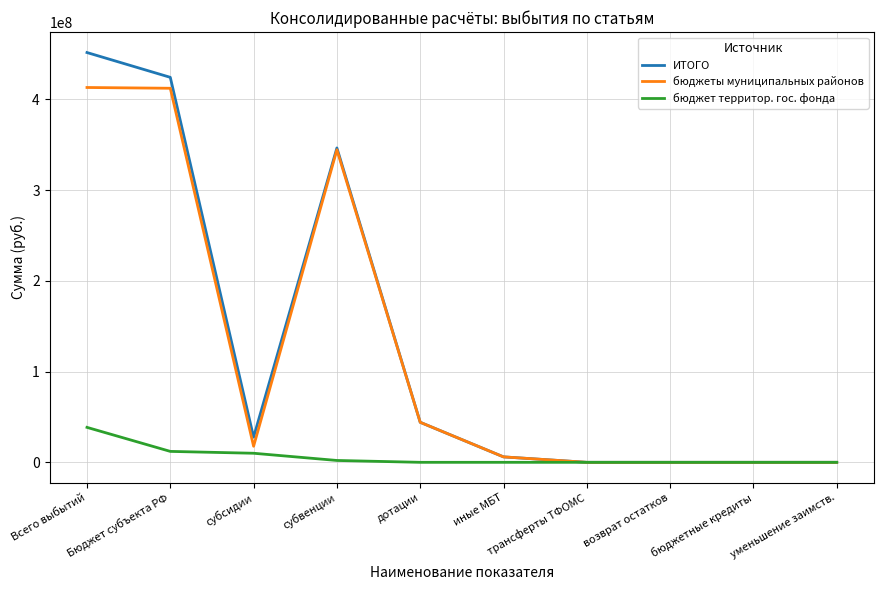

Which series has the largest range (max minus min)?

ИТОГО